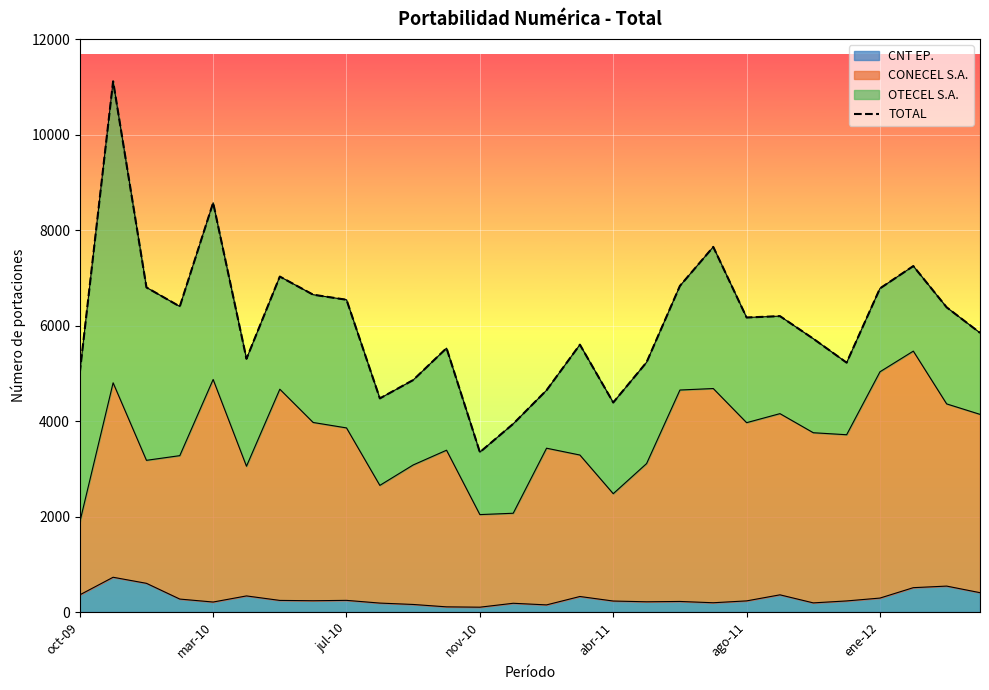

The value of CNT EP. at jul-10 is 244. True or false?

True